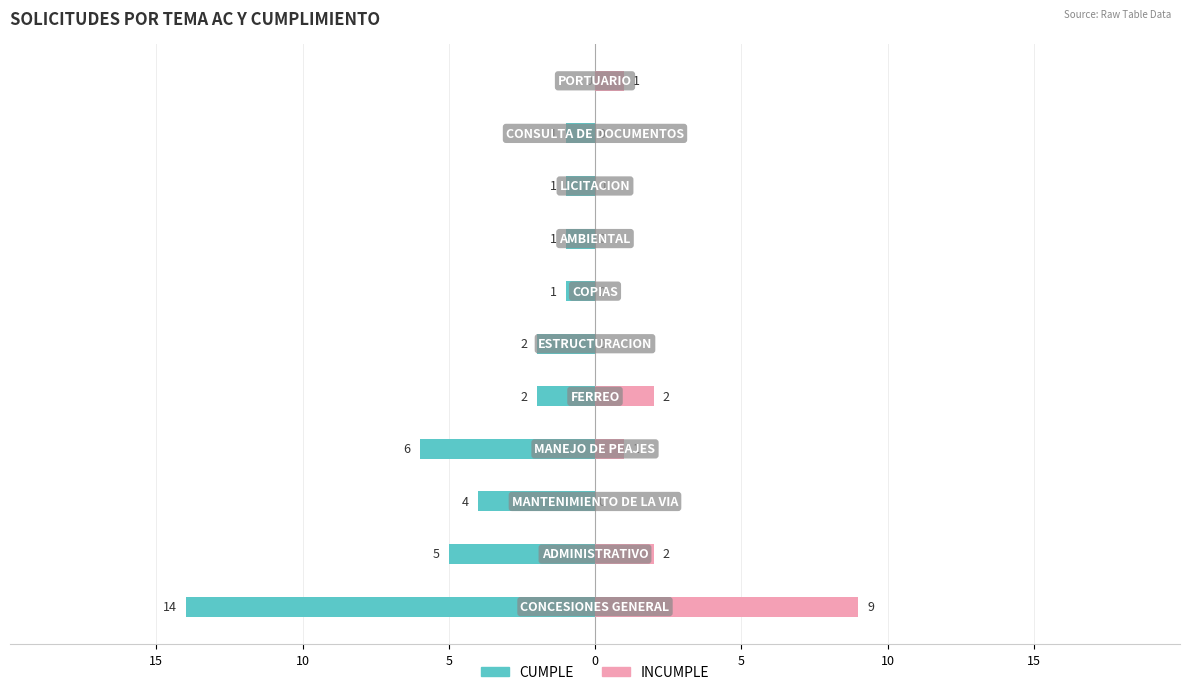

Rank the series at 5 from lowest to highest value.

CUMPLE, INCUMPLE